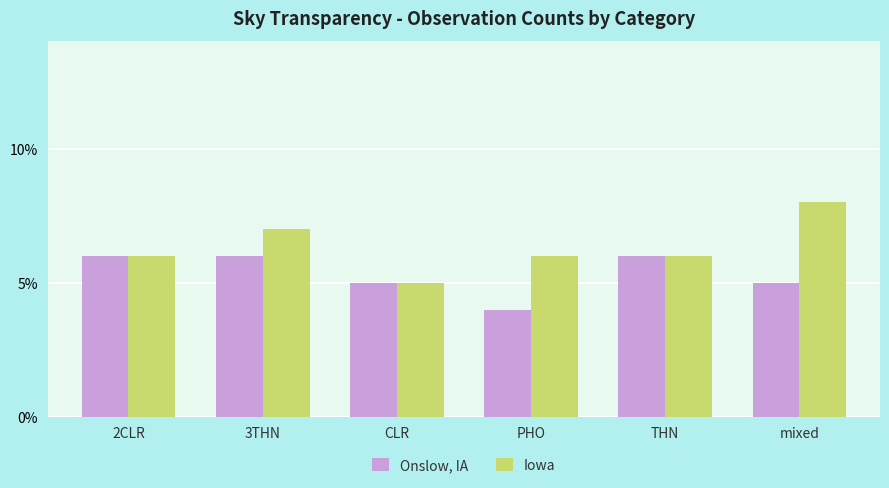

How many bars are there in total?

12